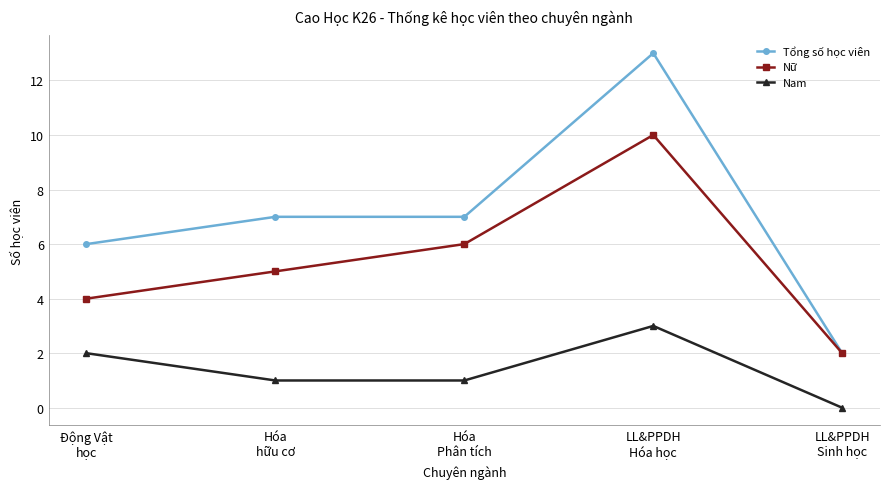

Is the value of Nam at Hóa
hữu cơ greater than the value of Tổng số học viên at LL&PPDH
Hóa học?

No